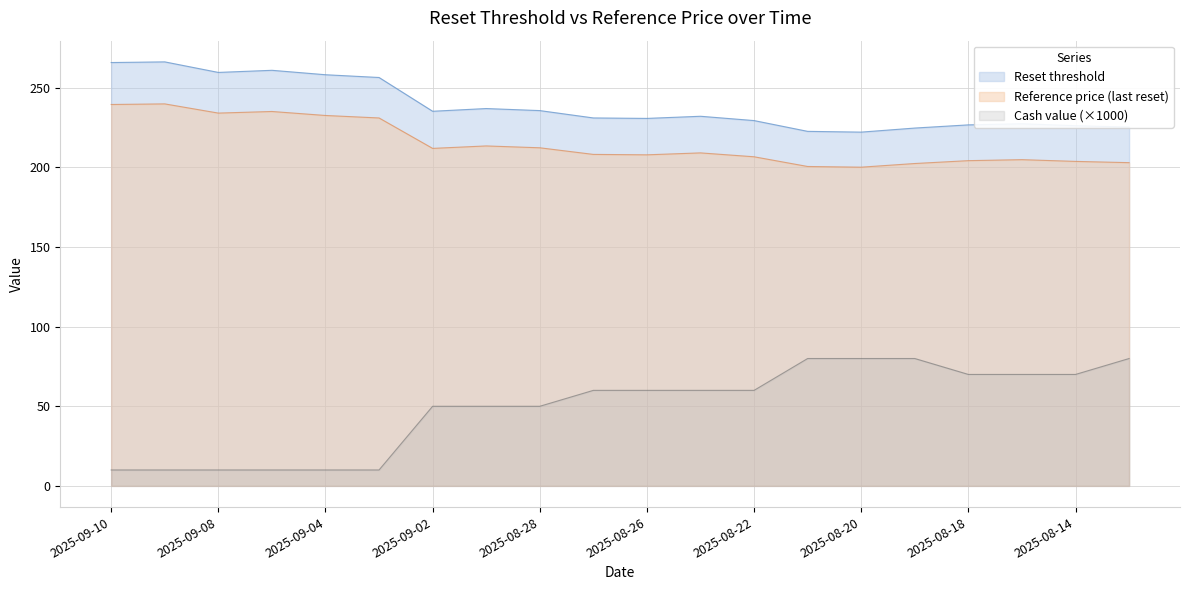

Where is the first local minimum for Reference price?

2025-09-08